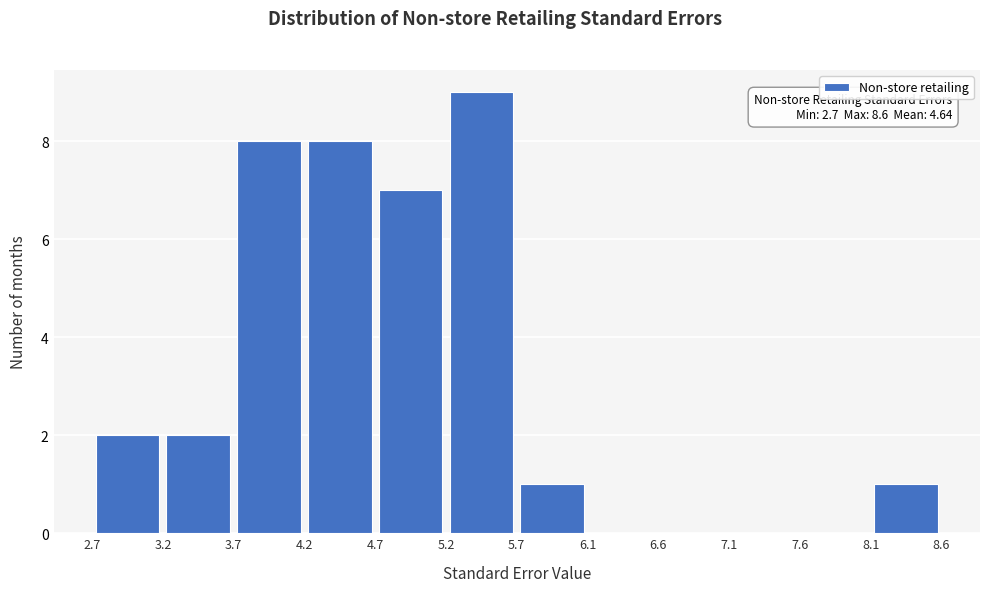

Which range on the x-axis has the tallest bar?

5.2 to 5.7